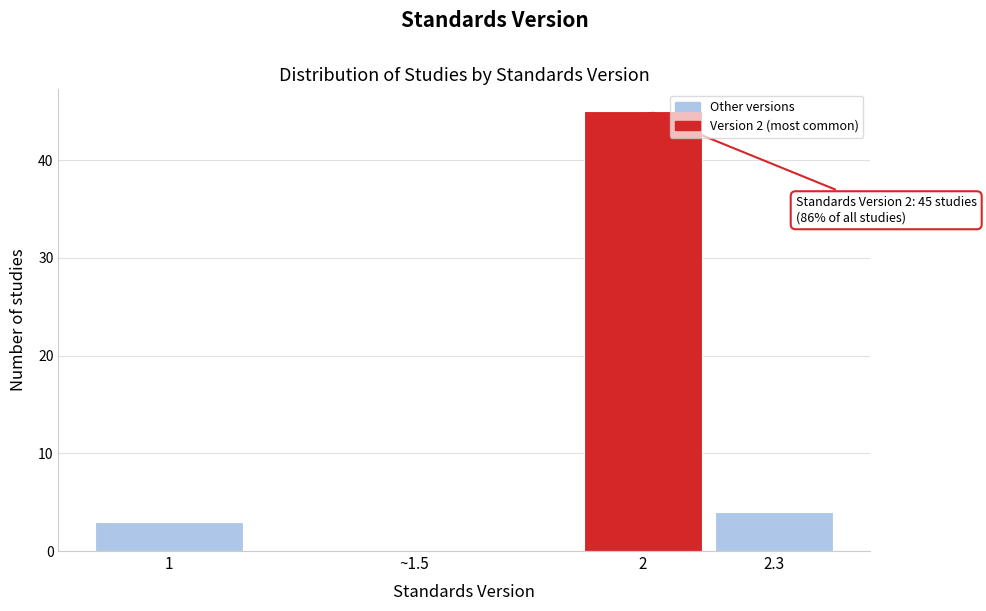

Reading right to left, what are all the values shown in this chart?

2.3=4	2=45	~1.5=0	1=3